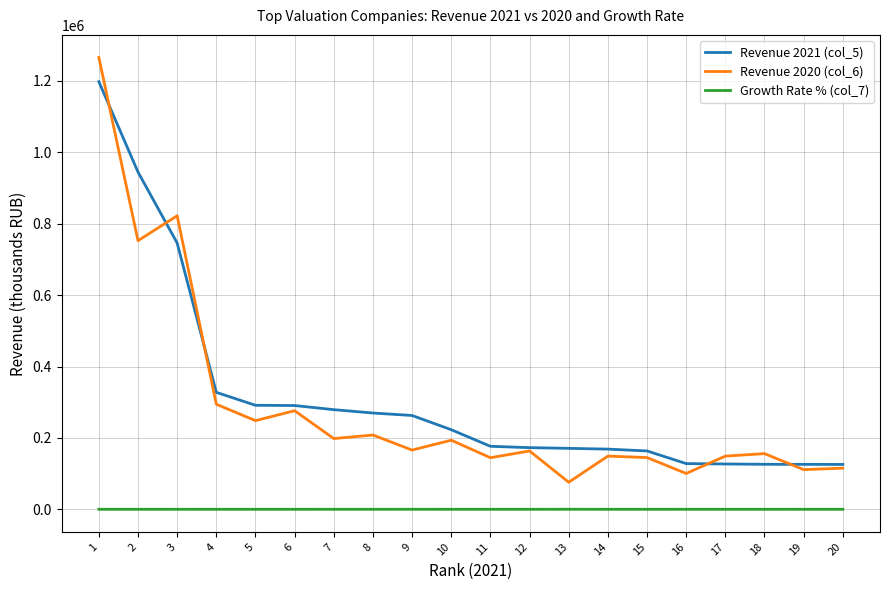

What is the total value across all series at 7?

477295.9